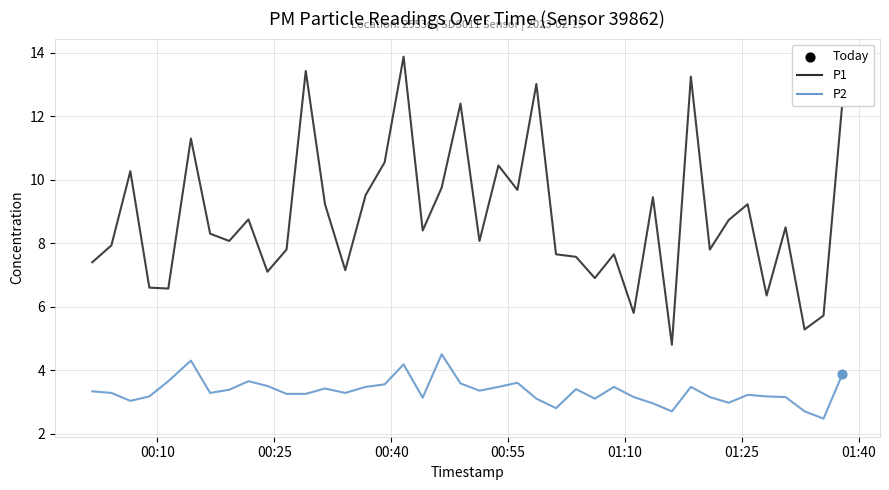

Which series has the widest spread of values?

P1